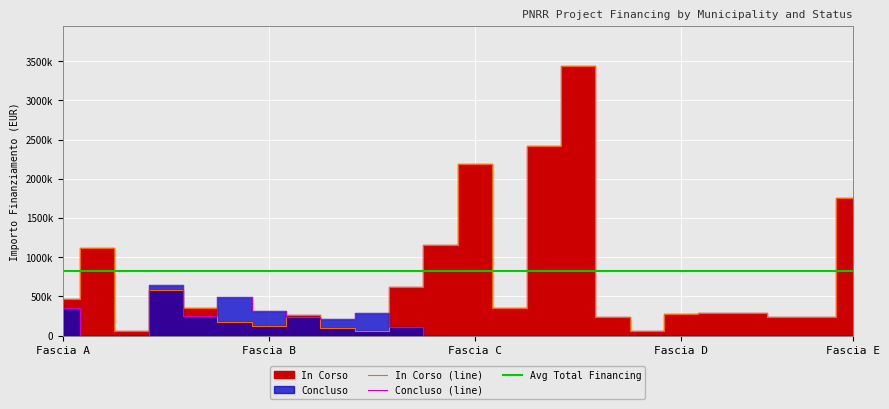

Reading left to right, what are all the values shown in this chart?

468190.2	1119559.9	58523.8	585237.8	351142.7	175571.3	120992.1	259578.8	97476.2	58523.8	619181.6	1161104.8	2194641.8	351142.7	2413052.5	3433329.0	234095.1	58523.8	280914.2	292618.9	292618.9	234095.1	234095.1	1755713.4